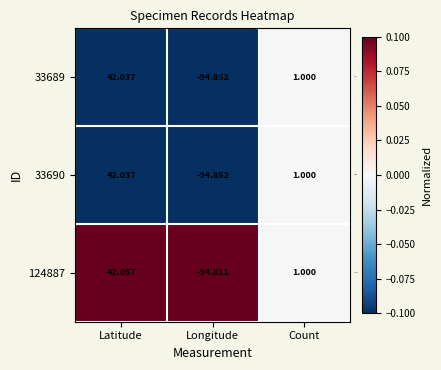

Is the value of 124887 at Count greater than the value of 33690 at Latitude?

Yes